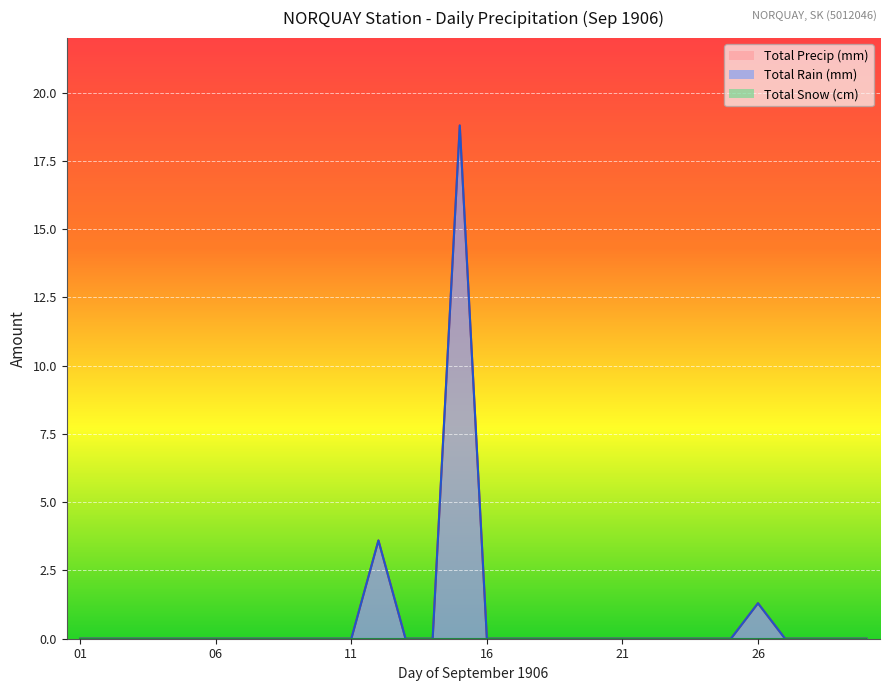

At which category does Total Precip (mm) reach its first local peak?

1906-09-12